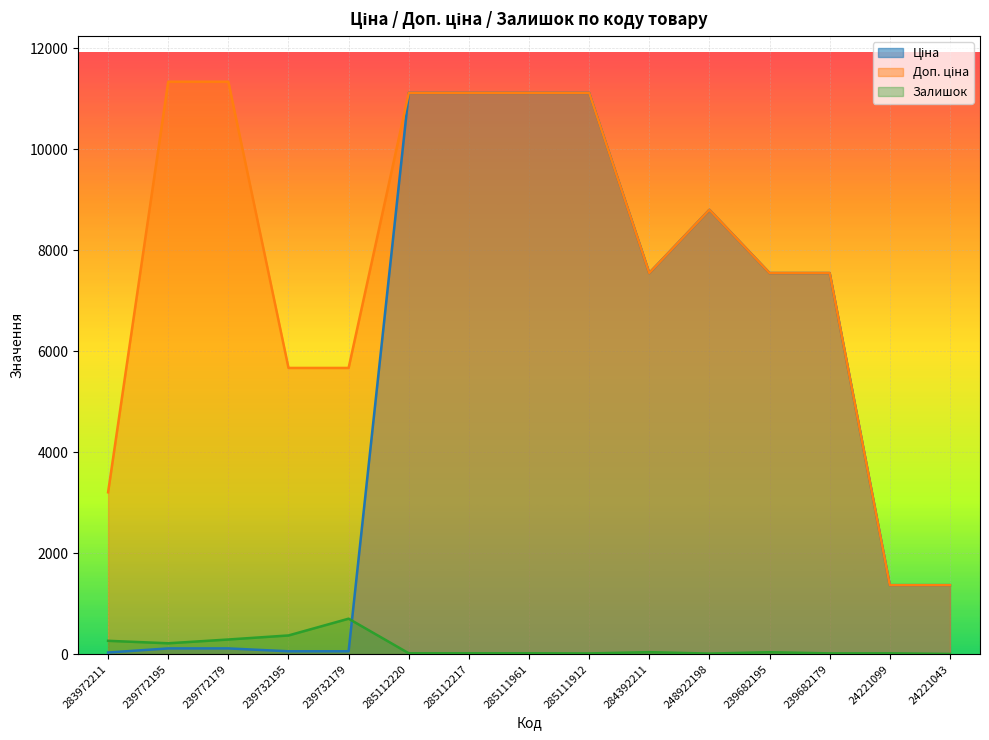

True or false: Ціна and Доп. ціна cross at least once.

False